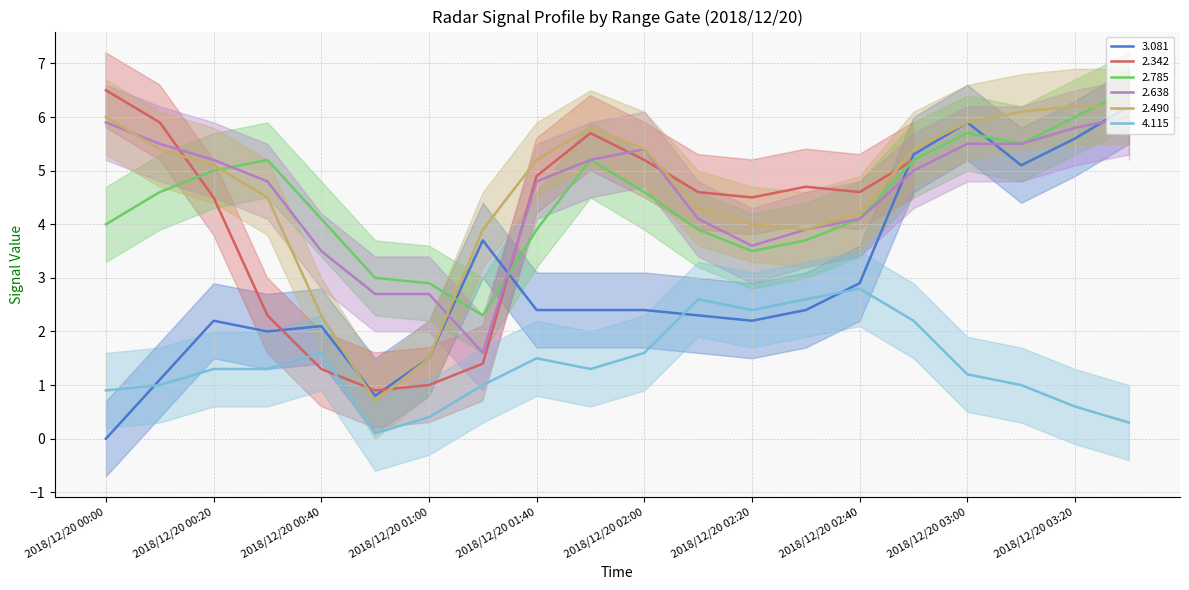

What is the highest value of the 4.115 series?

2.8